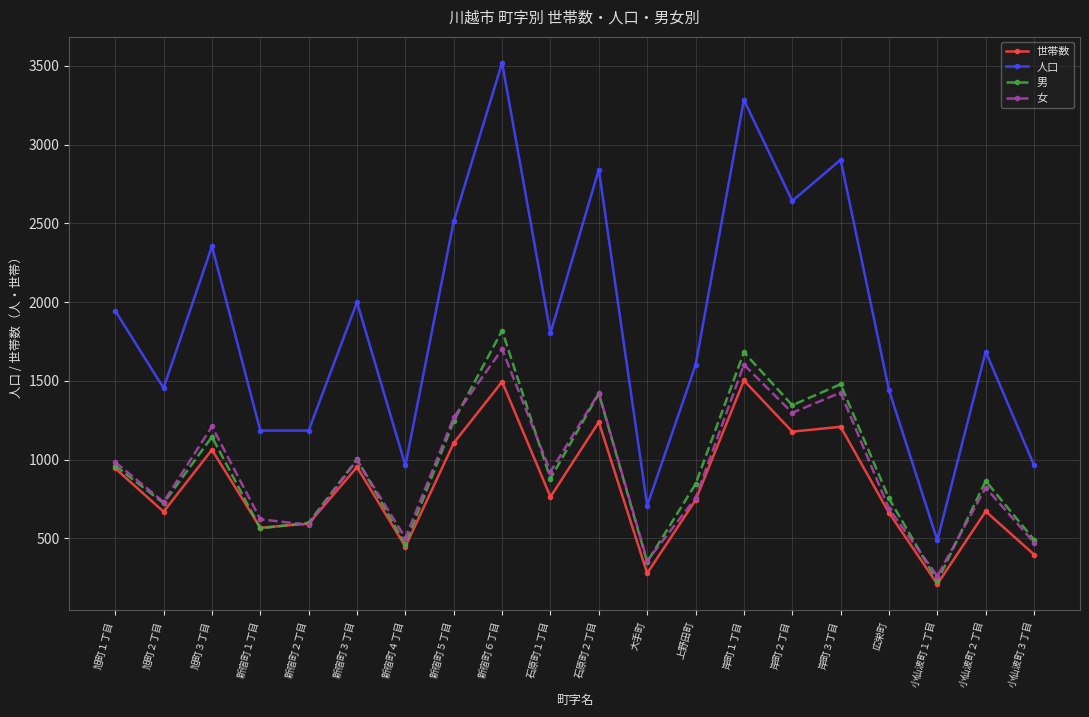

True or false: 世帯数 and 人口 cross at least once.

False